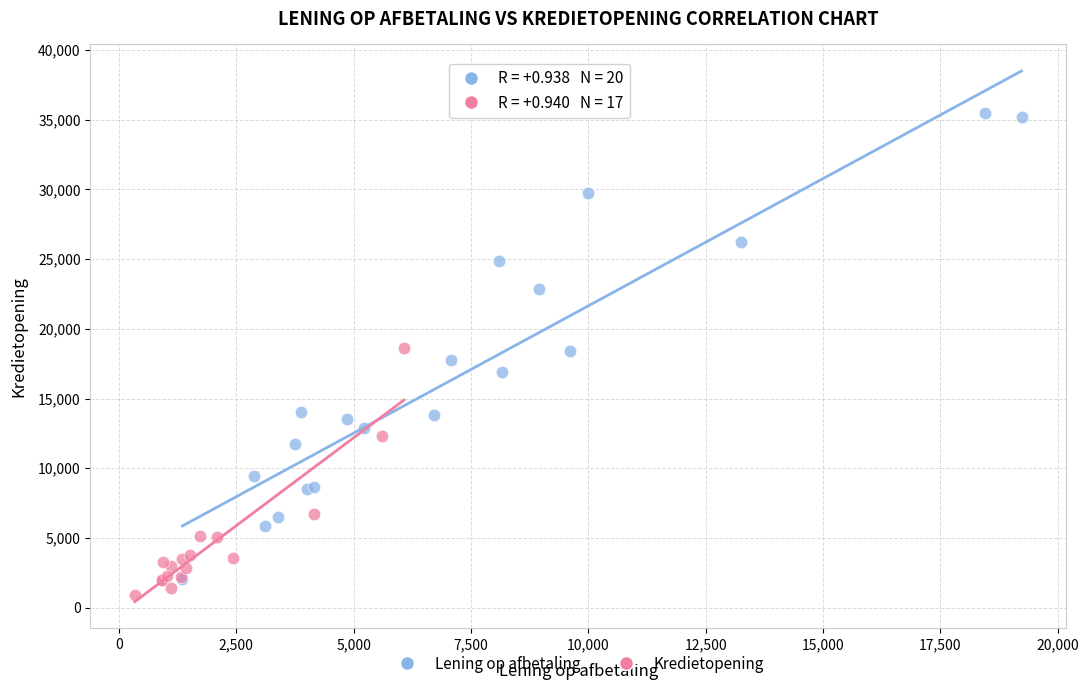

Which series contains the highest Y value?

Lening op afbetaling